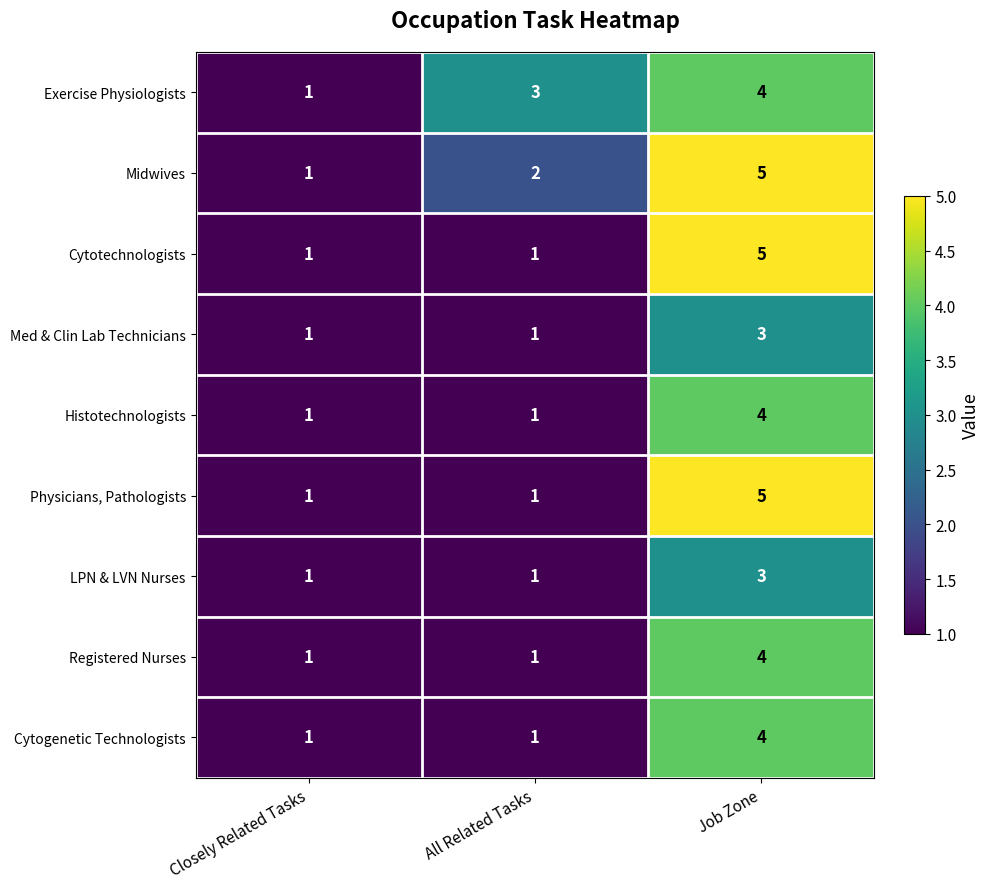

Where is Midwives nearest to the value 3?

All Related Tasks